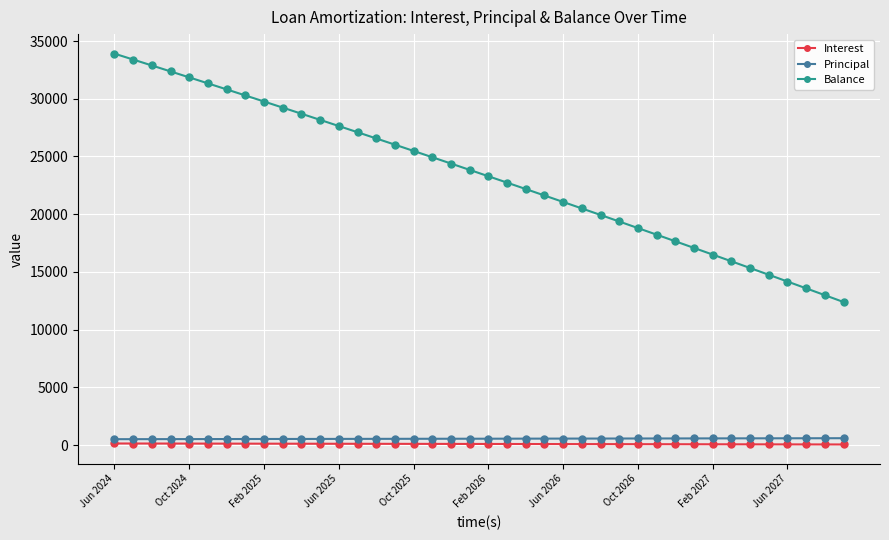

Which series has the largest total across all categories?

Balance